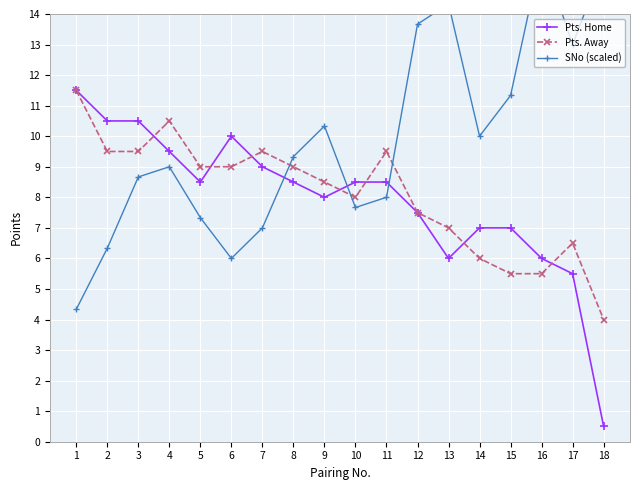

What is the minimum value shown in the chart?

0.5